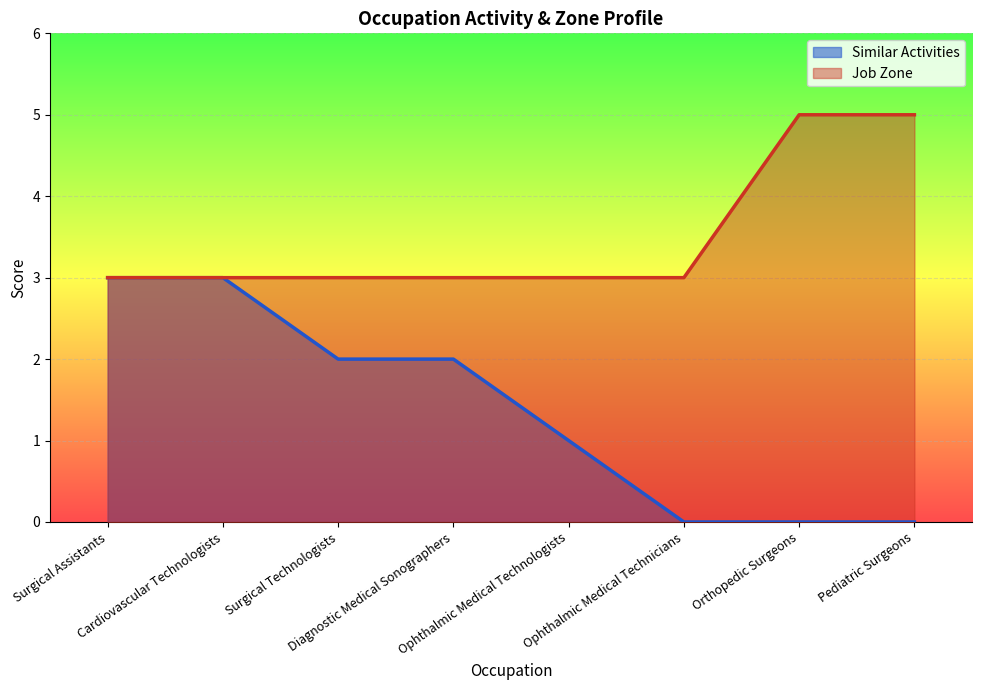

Which series changed the most between Cardiovascular Technologists and Pediatric Surgeons?

Similar Activities